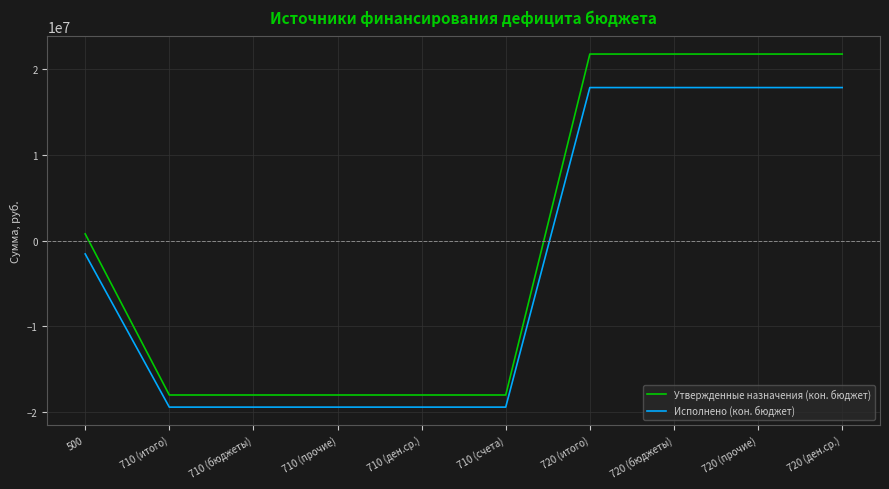

True or false: Исполнено (кон. бюджет) and Утвержденные назначения (кон. бюджет) intersect in this chart.

False